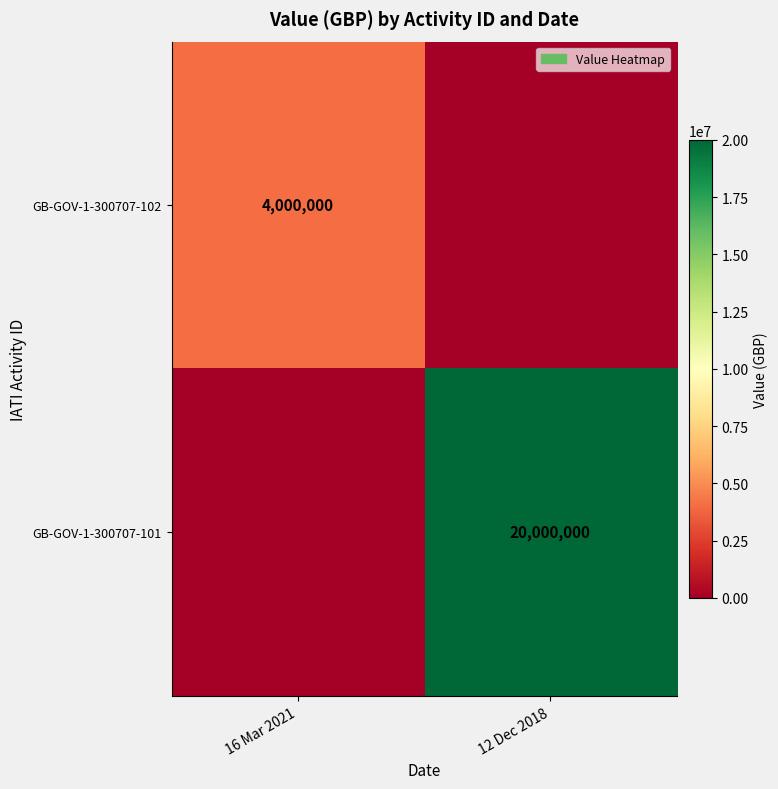

At how many categories does at least one series exceed 700245?

2